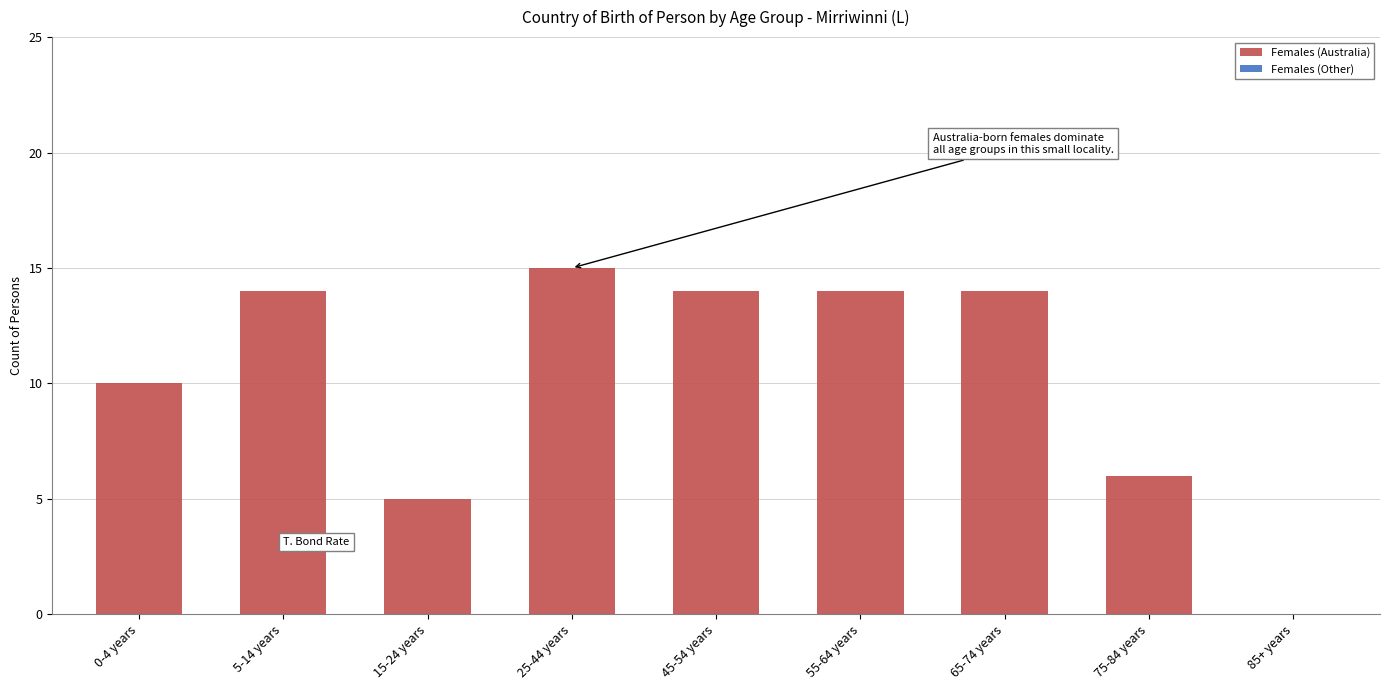

What value does the data have at 55-64 years?

14